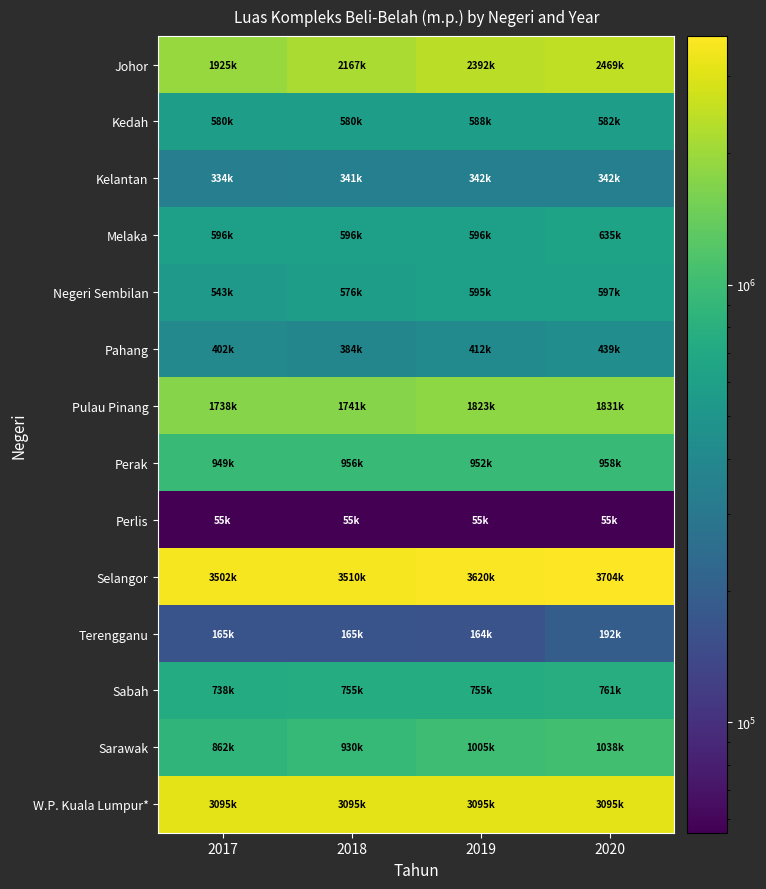

At how many categories does at least one series exceed 370727?

4